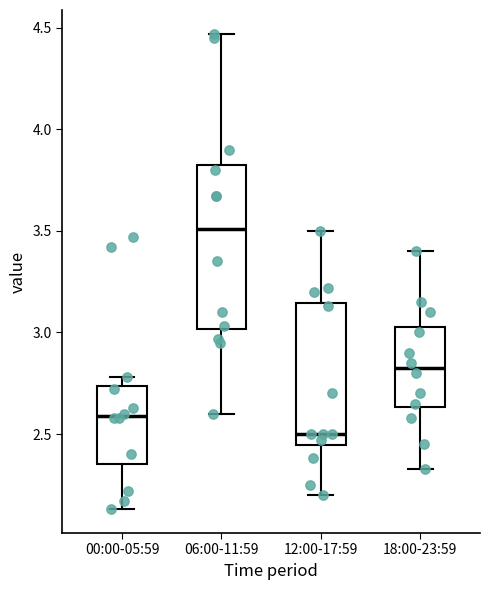

Which box has the highest median line?

06:00-11:59